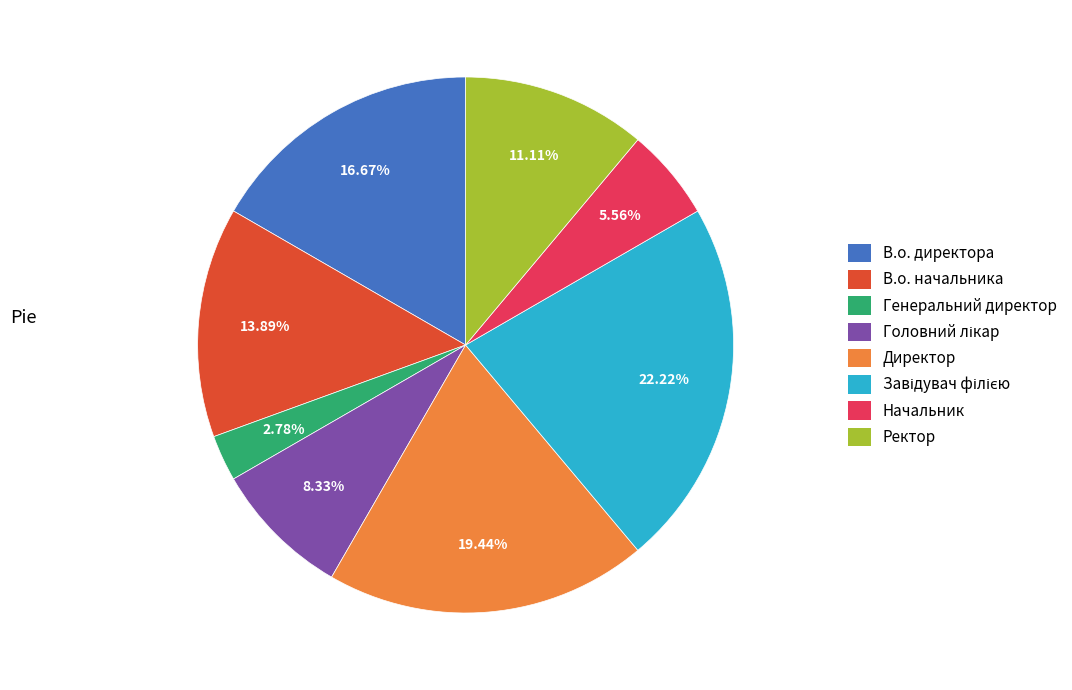

How many segments does this pie chart have?

8